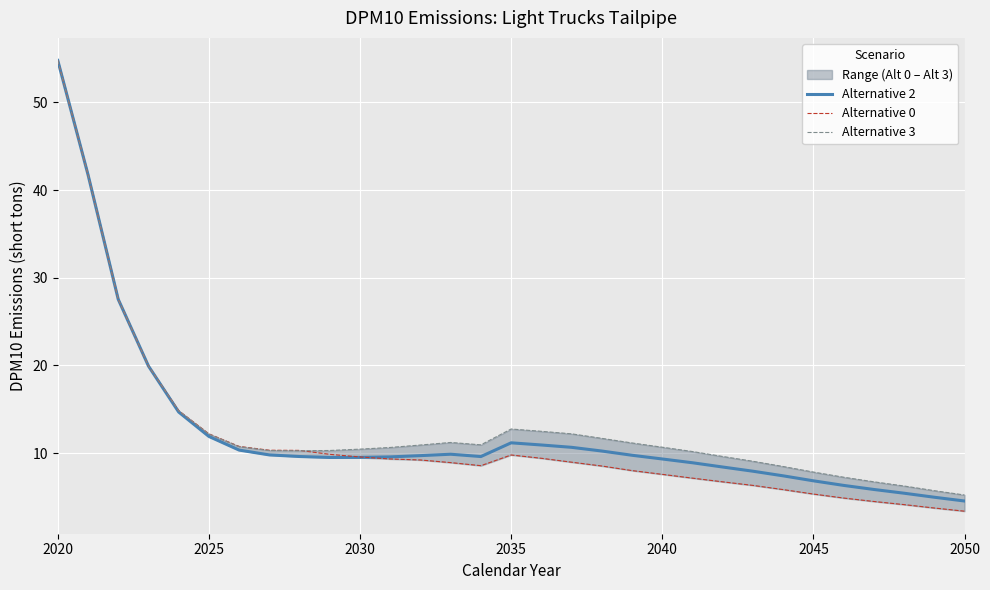

Which category has the highest value across all series?

2020